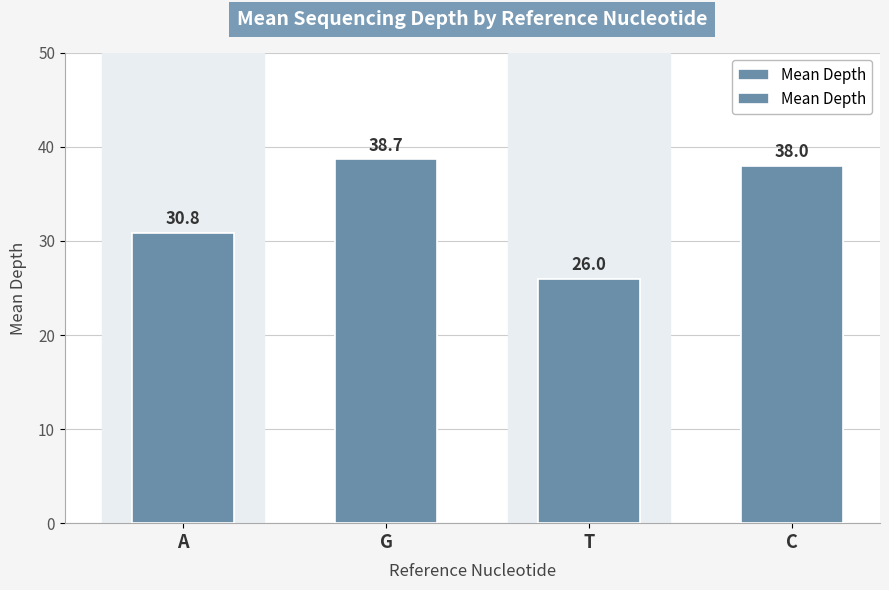

Between C and G, which is larger?

G